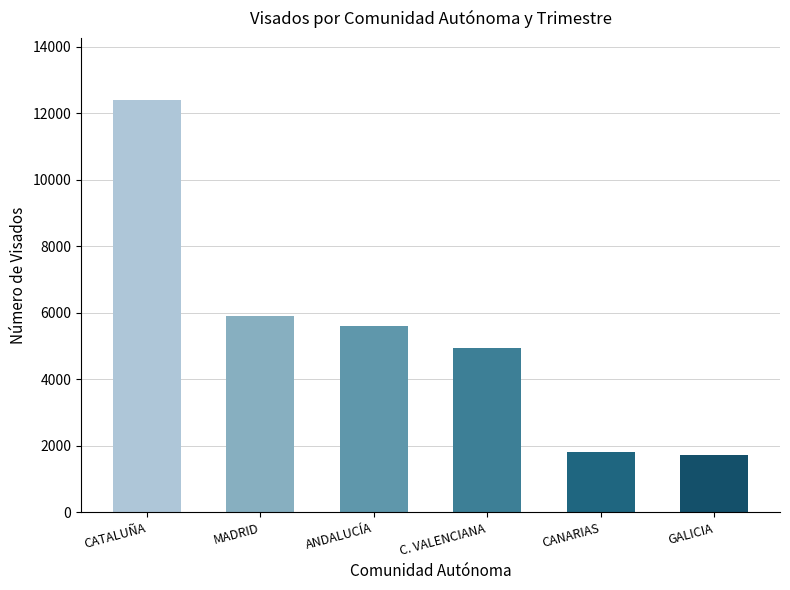

Reading left to right, list all the values displayed in this chart.

CATALUÑA=12399	MADRID=5896	ANDALUCÍA=5603	C. VALENCIANA=4950	CANARIAS=1821	GALICIA=1713